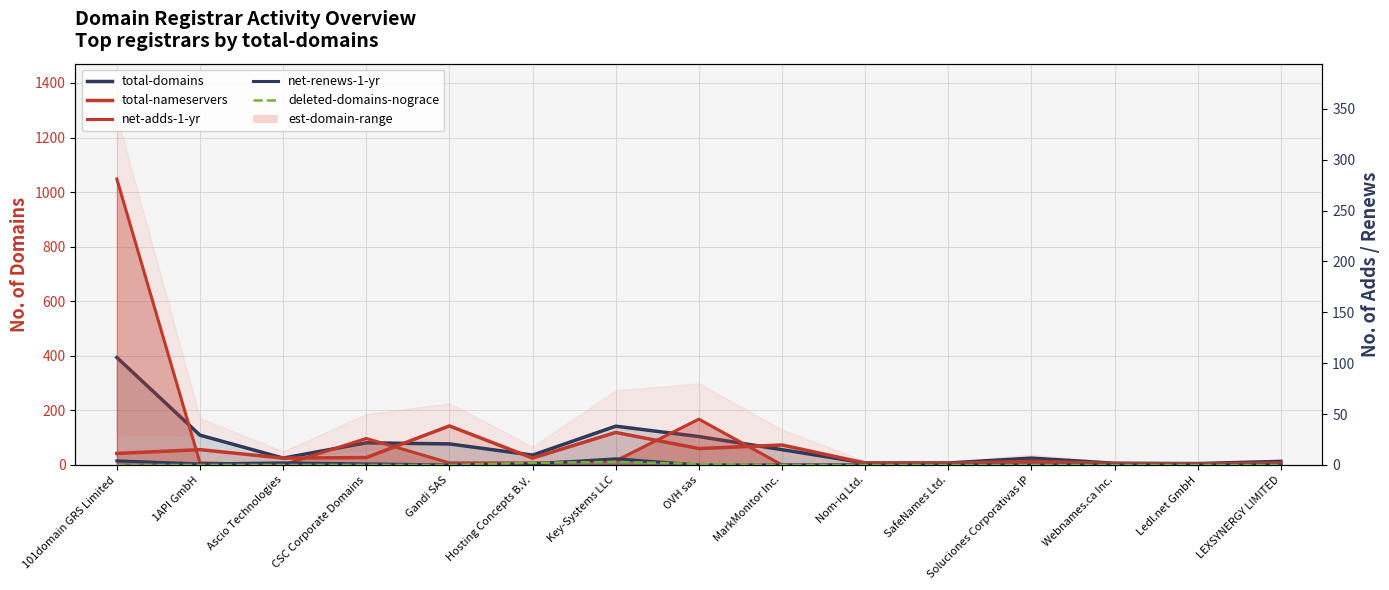

What is the difference between the highest and lowest values at OVH sas?

104